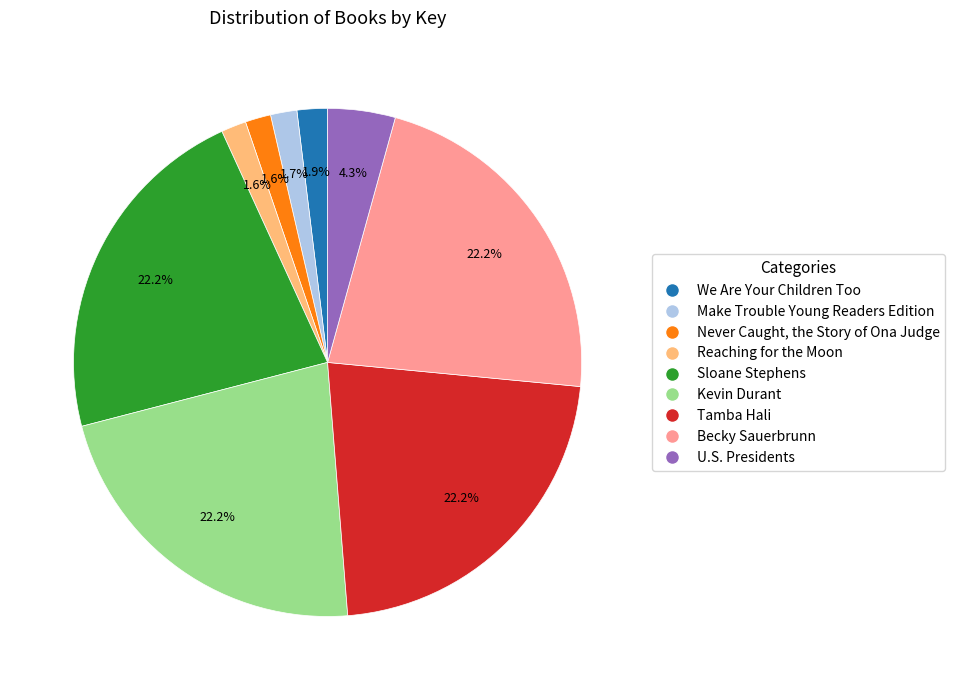

Count the number of slices in the pie.

9